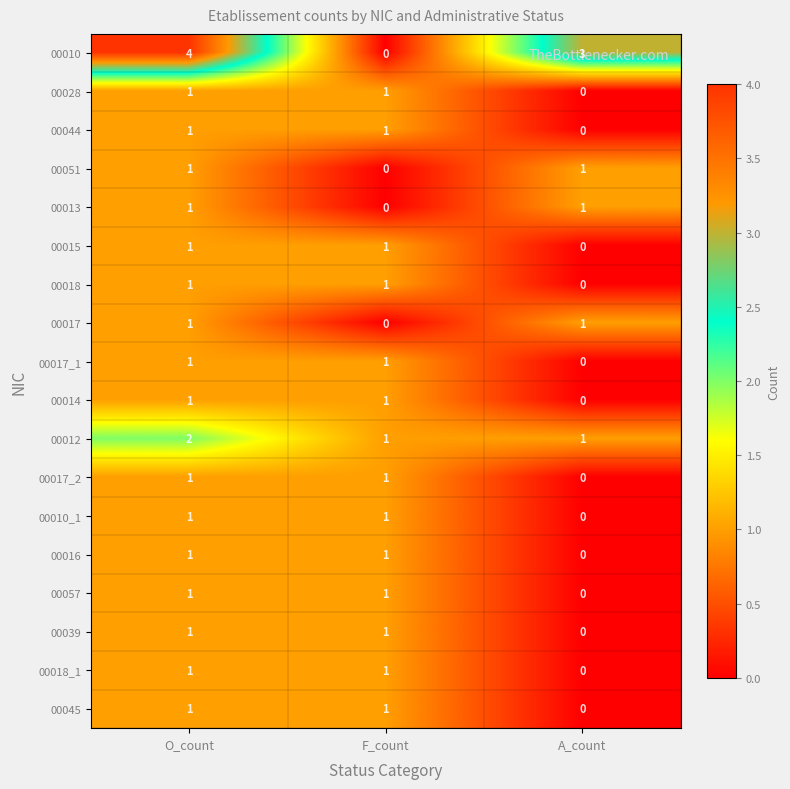

The value of 00010 at A_count is 3. True or false?

True